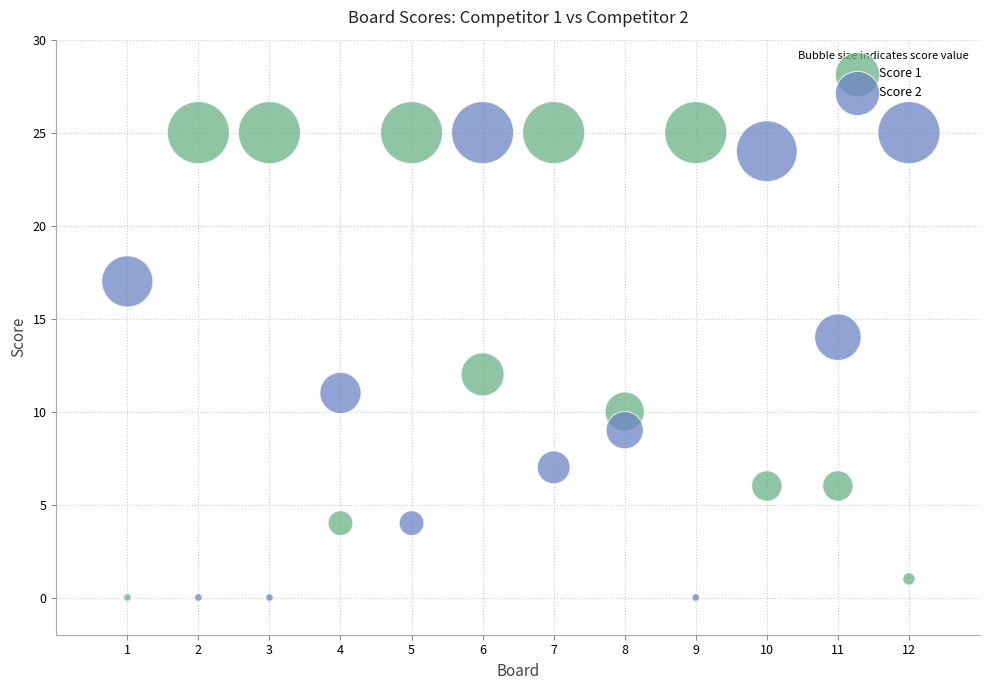

What is the X range (max minus min) for the scatter plot?

11